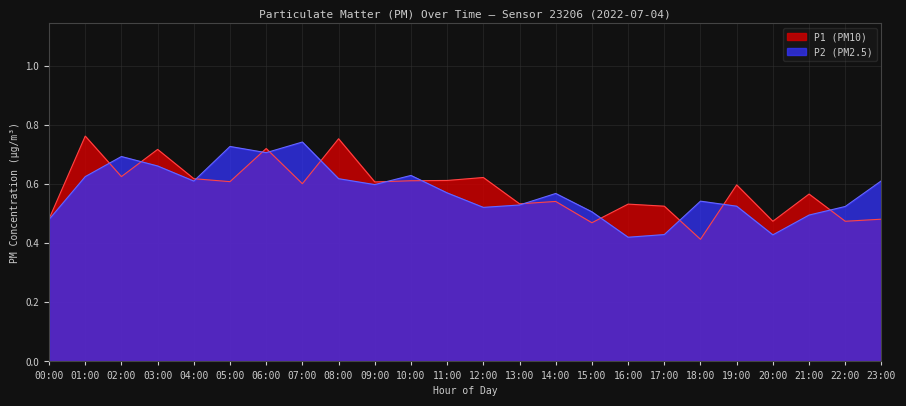

How many lines are shown in the chart?

2